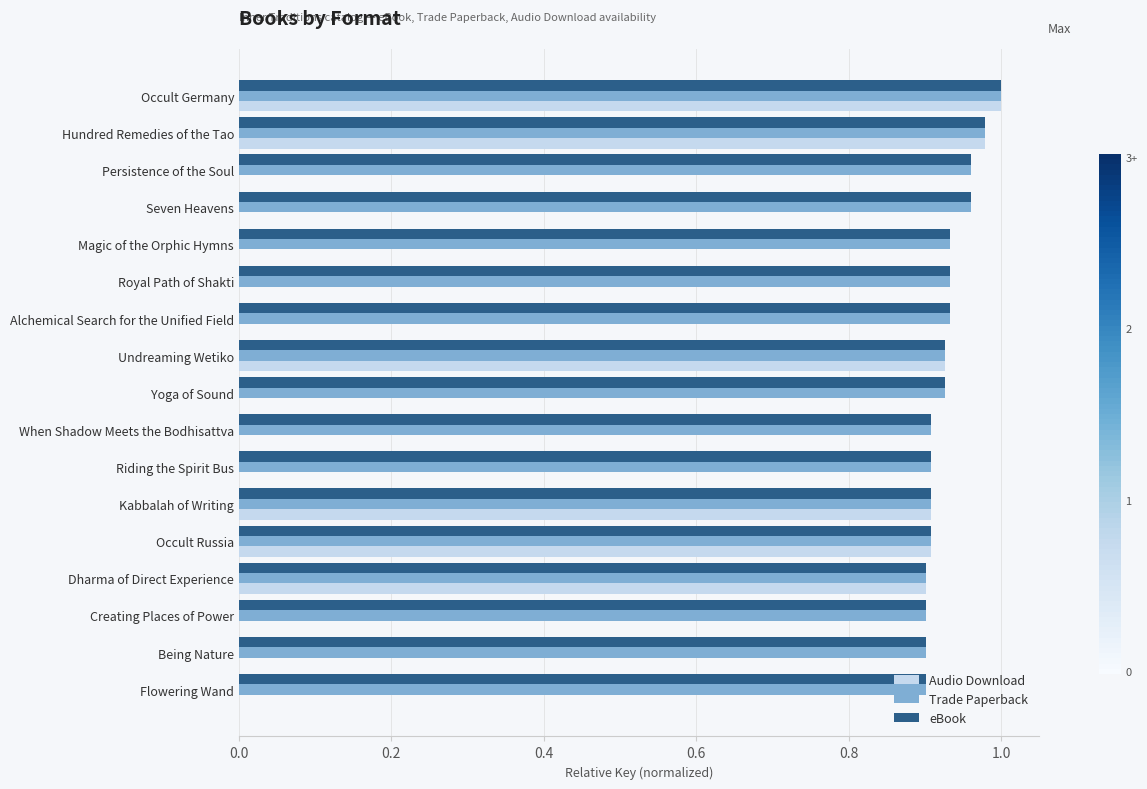

At which label does Audio Download reach its peak?

Occult Germany